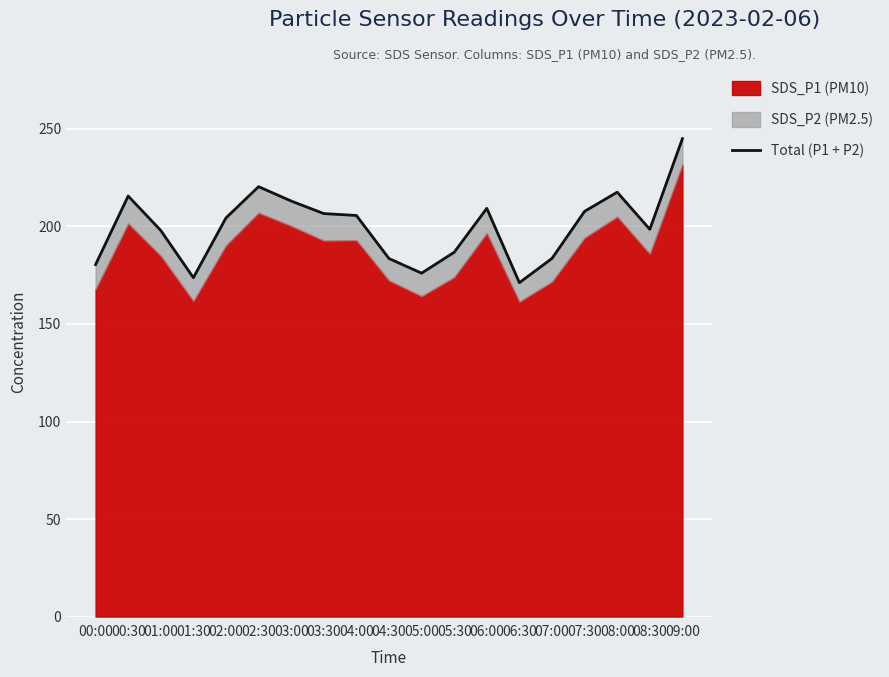

What is the smallest value displayed?

171.2